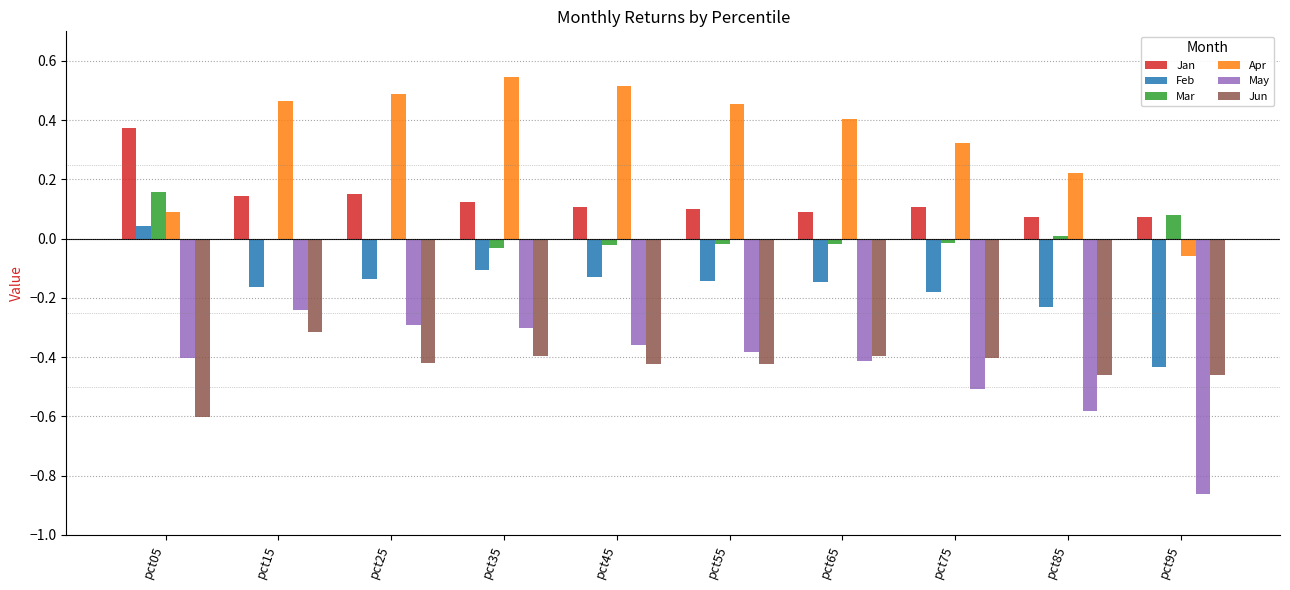

Which series has the largest total across all categories?

Apr